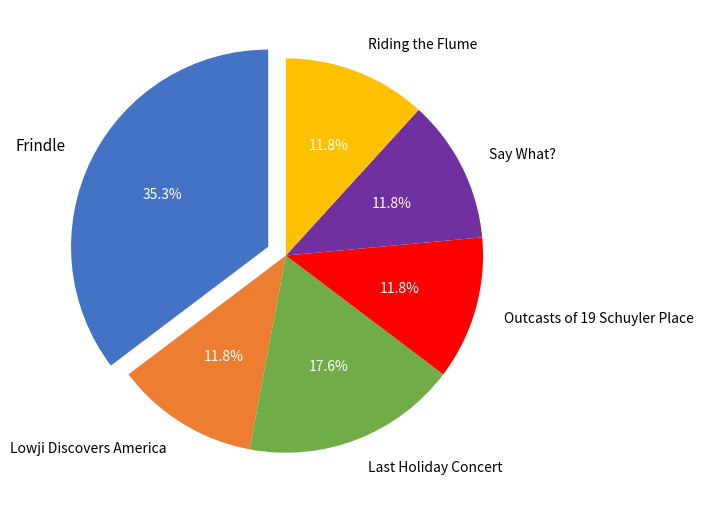

Is there a majority slice in this chart?

No